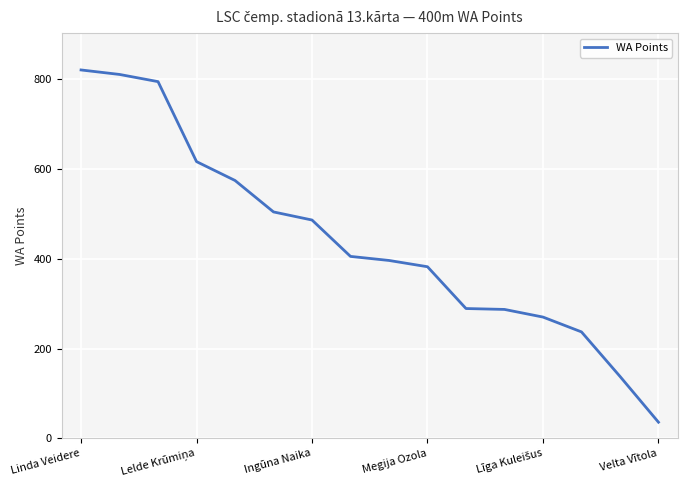

What is the difference between the maximum and minimum values?

784